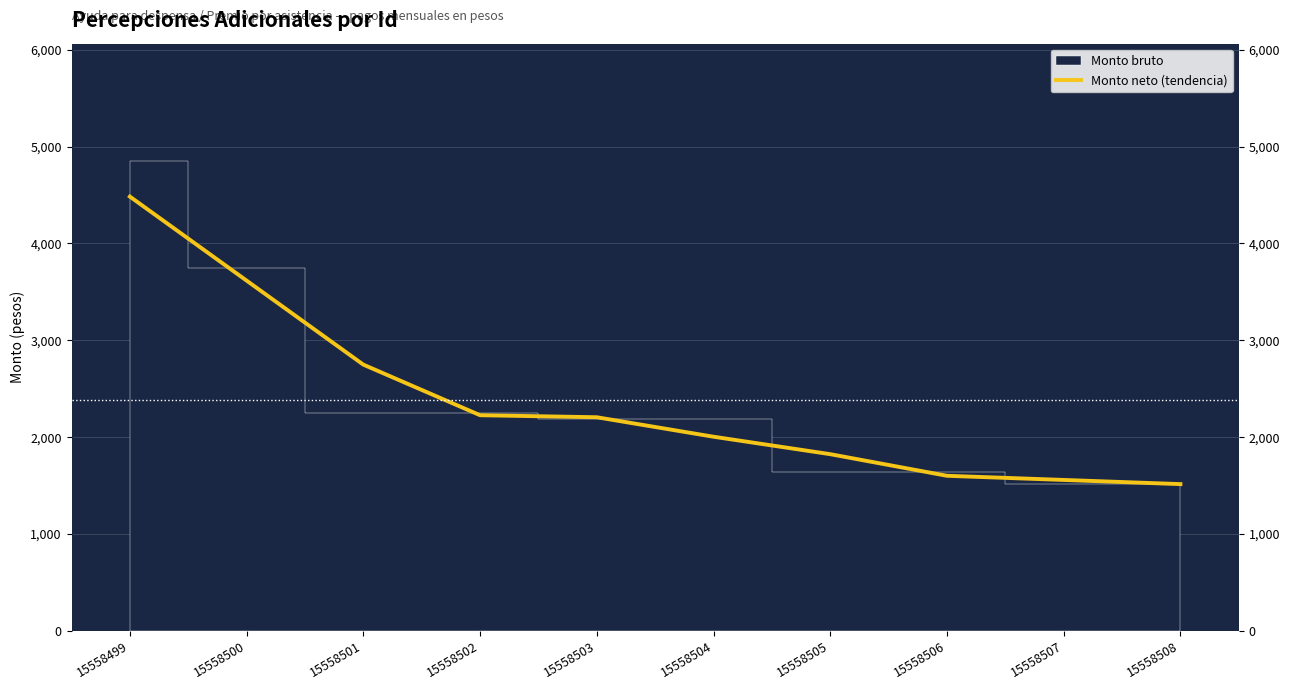

What is the change in value from 15558500 to 15558501?

-867